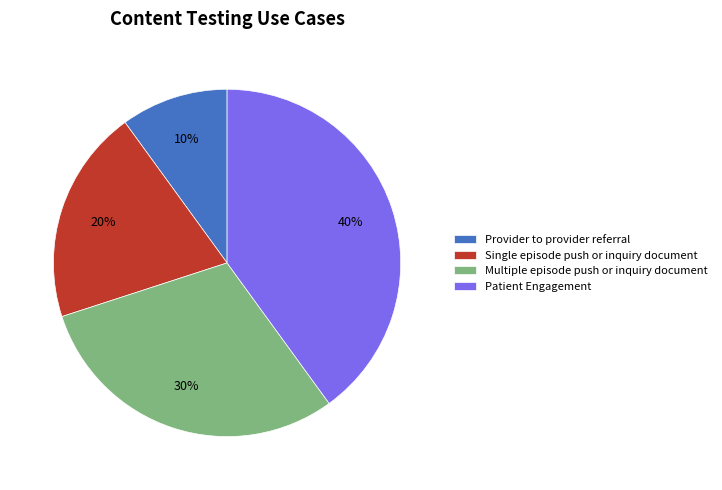

To the nearest percent, what is the average slice percentage?

25%